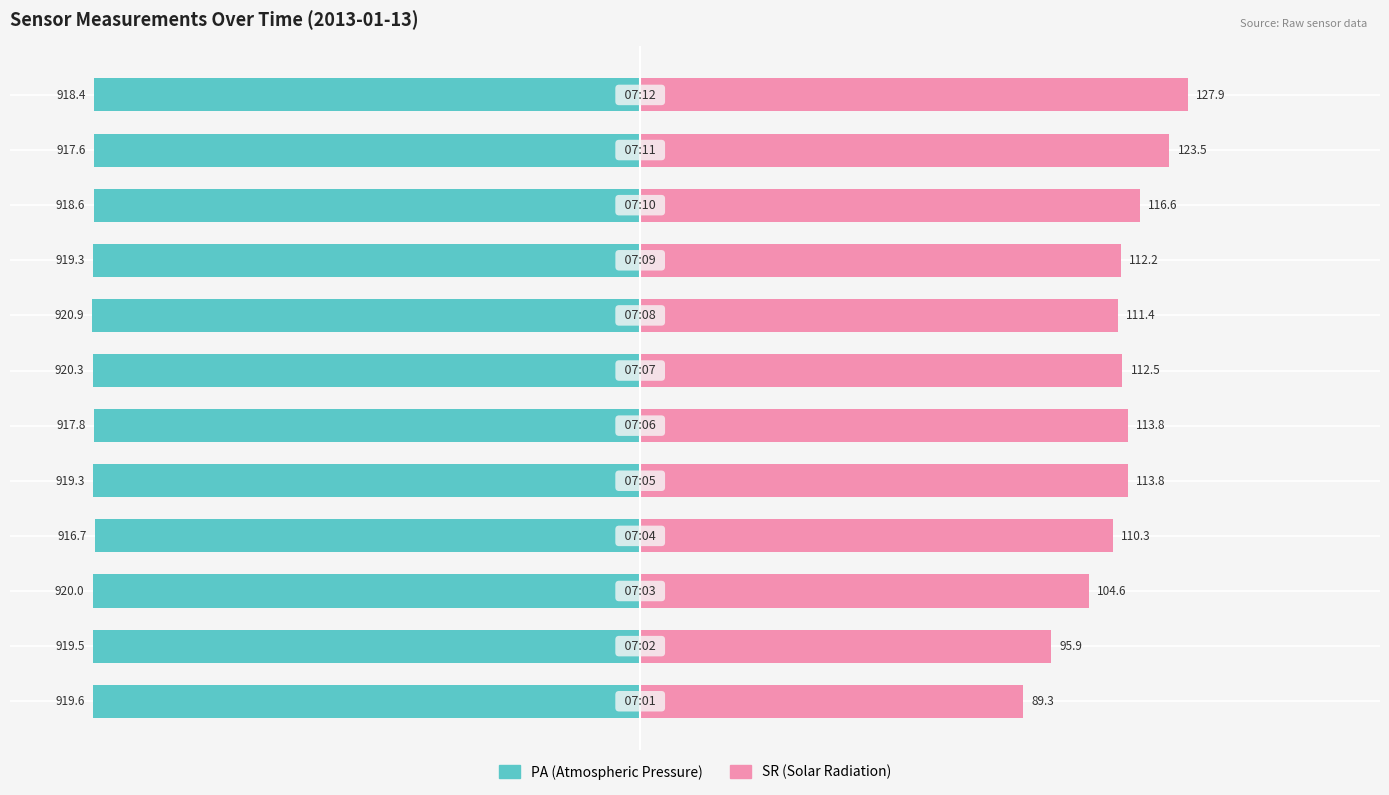

Are the bars grouped side by side (vs. stacked)?

Yes